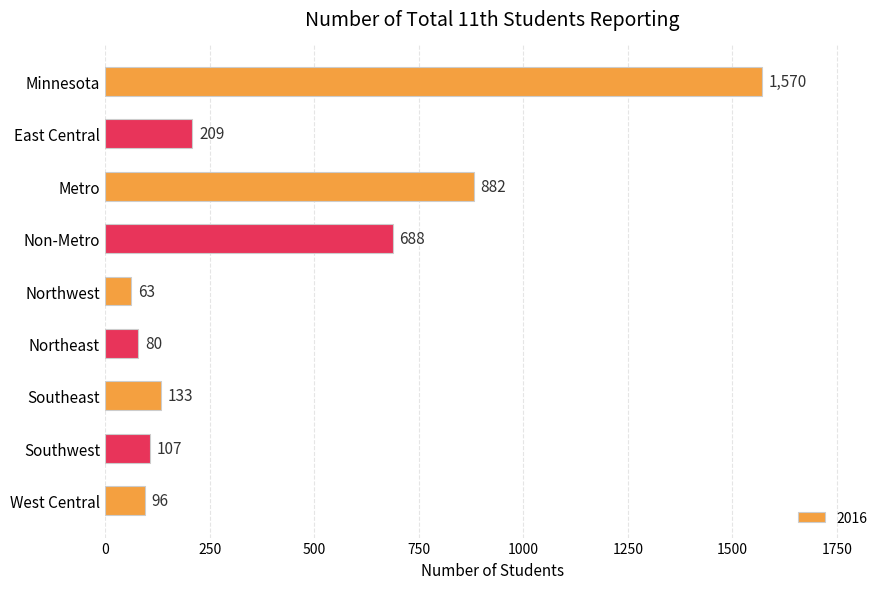

What is the change in value from Minnesota to Northeast?

-1490